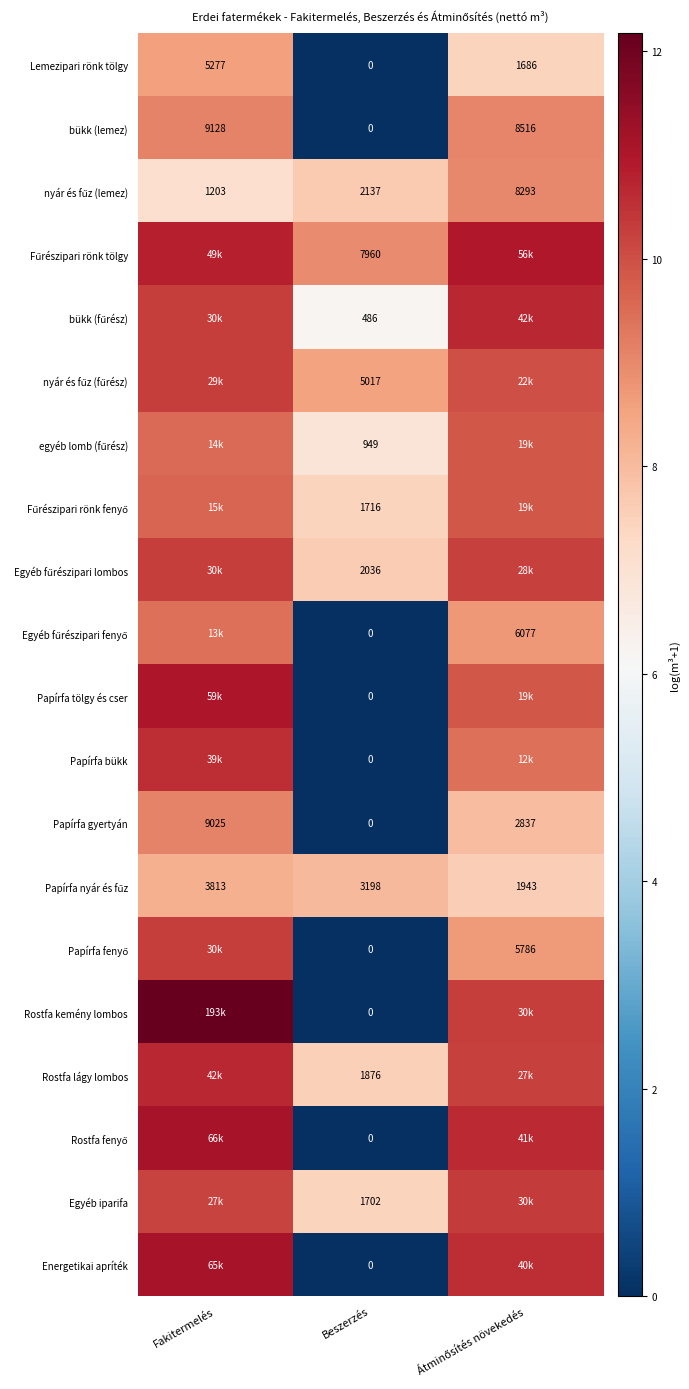

At which label does Papírfa gyertyán reach its minimum?

Beszerzés